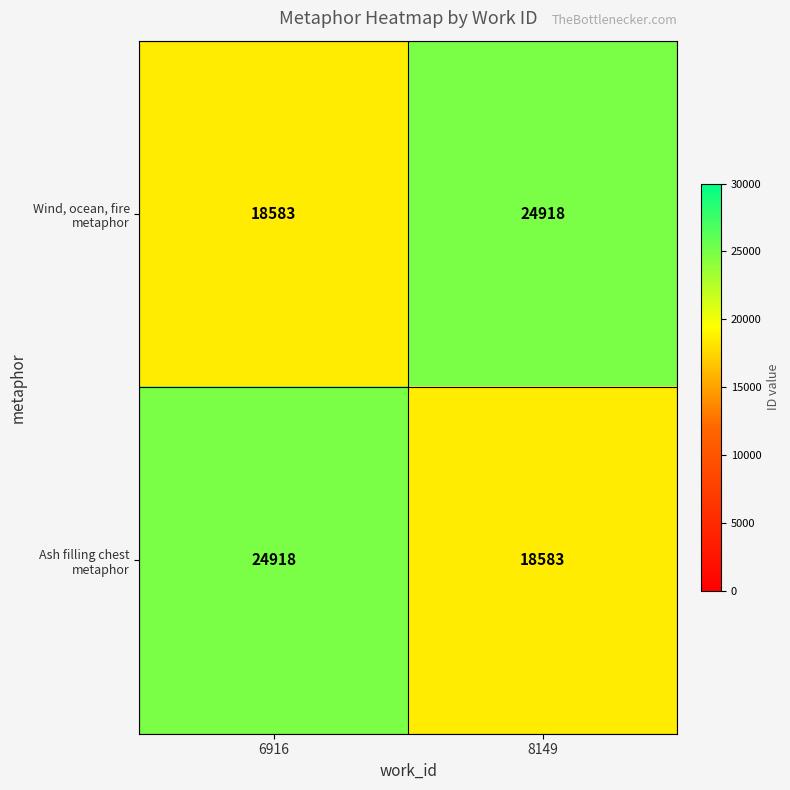

What is the spread (max minus min) of values at 8149?

6335